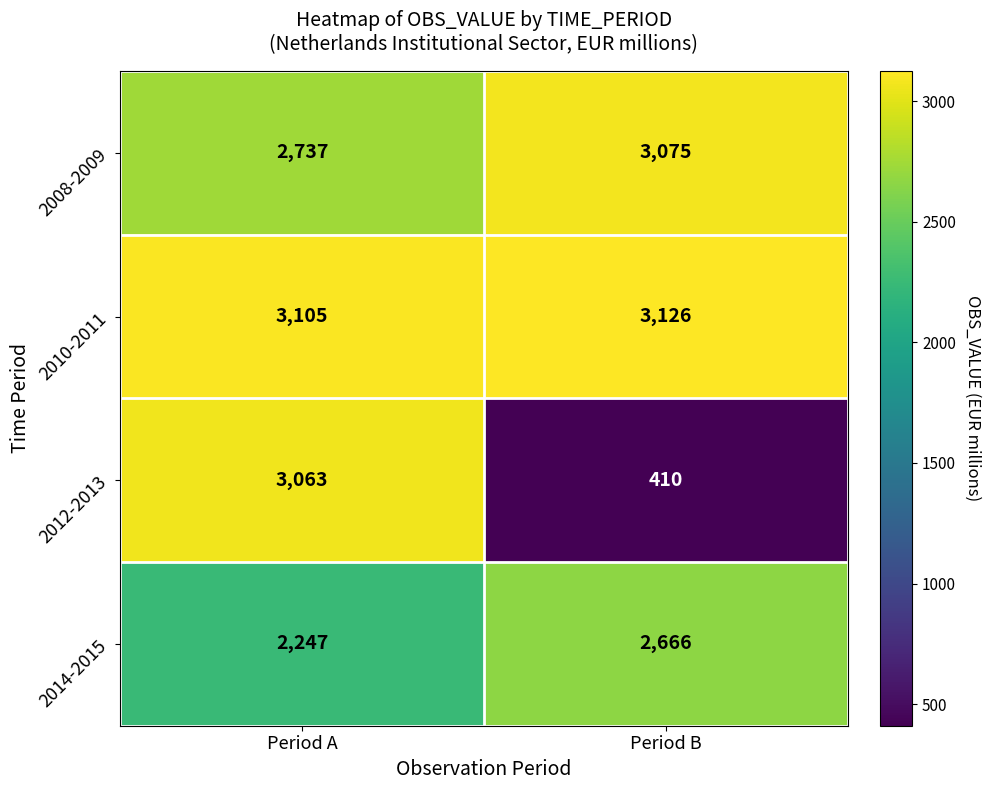

Reading right to left, what are all the values shown in this chart?

2008-2009: Period B=3075	Period A=2737
2010-2011: Period B=3126	Period A=3105
2012-2013: Period B=410	Period A=3063
2014-2015: Period B=2666	Period A=2247